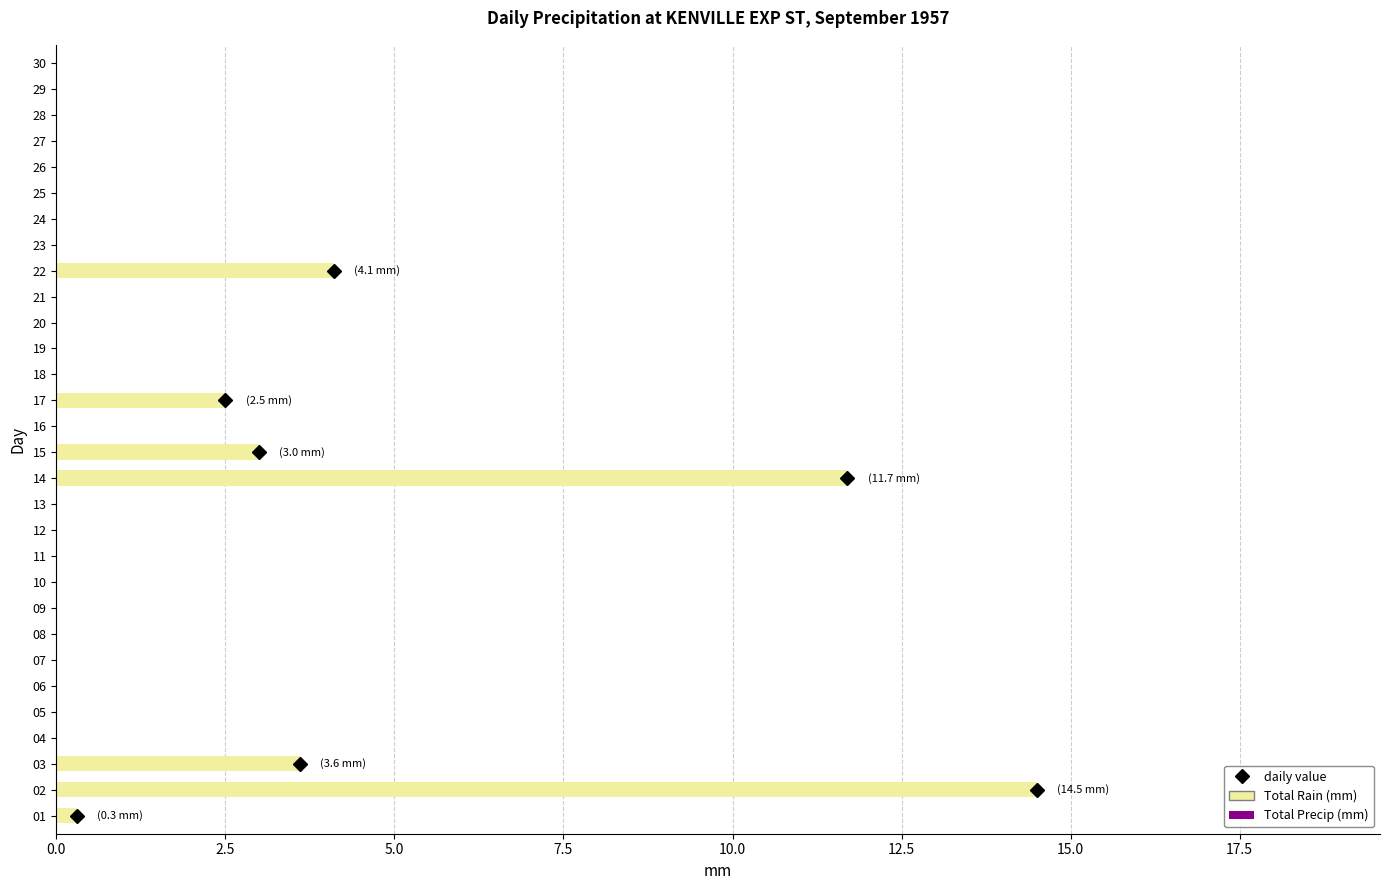

The value at 18 is 0.0. True or false?

True